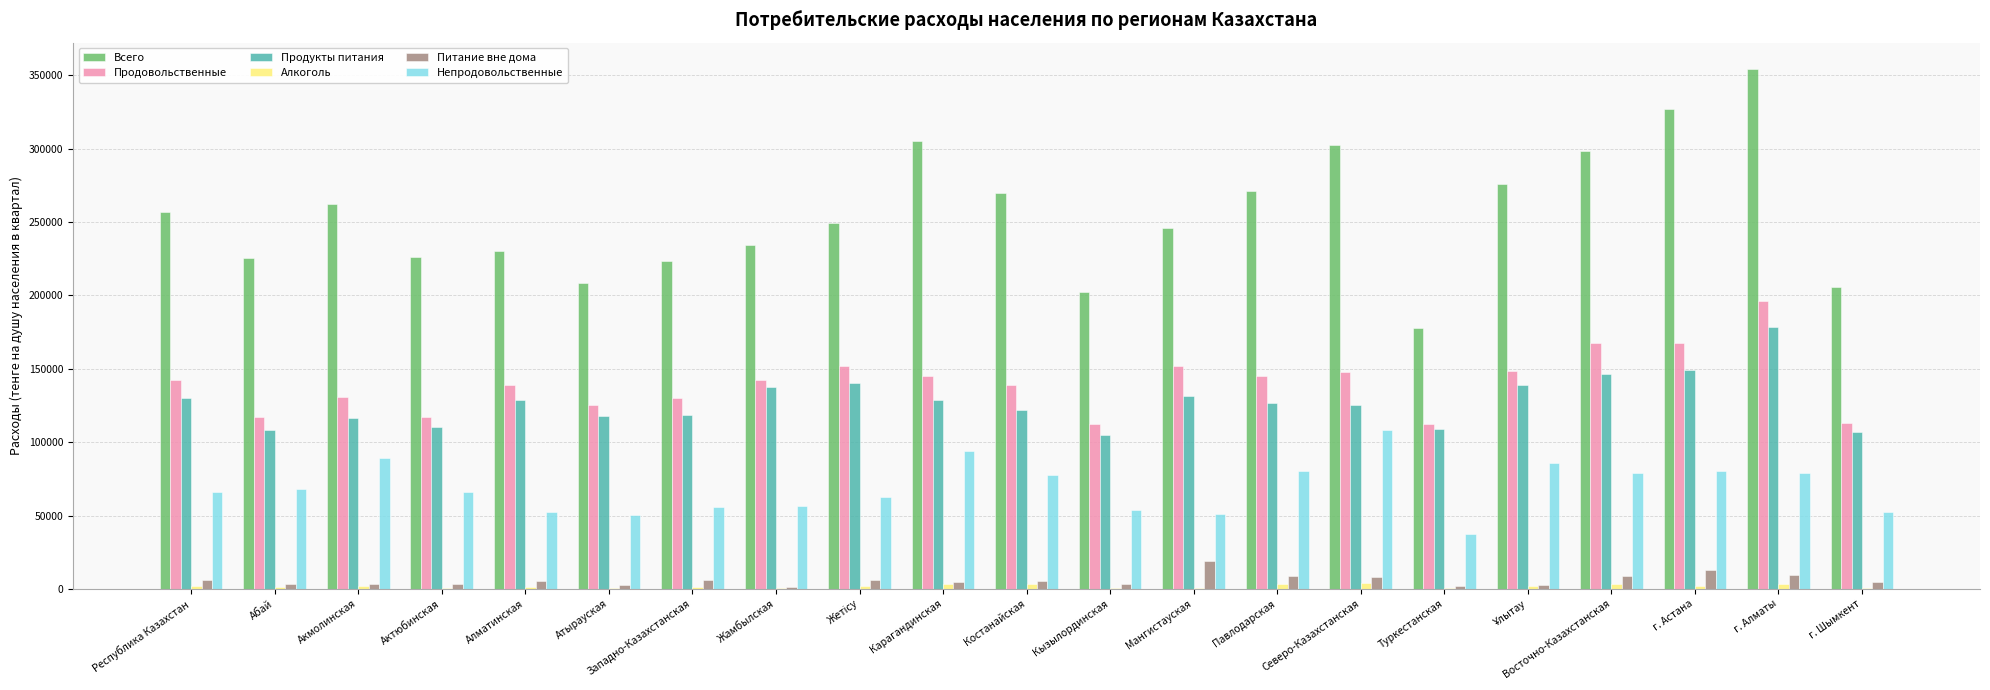

At which category is the sum across all series the highest?

г. Алматы